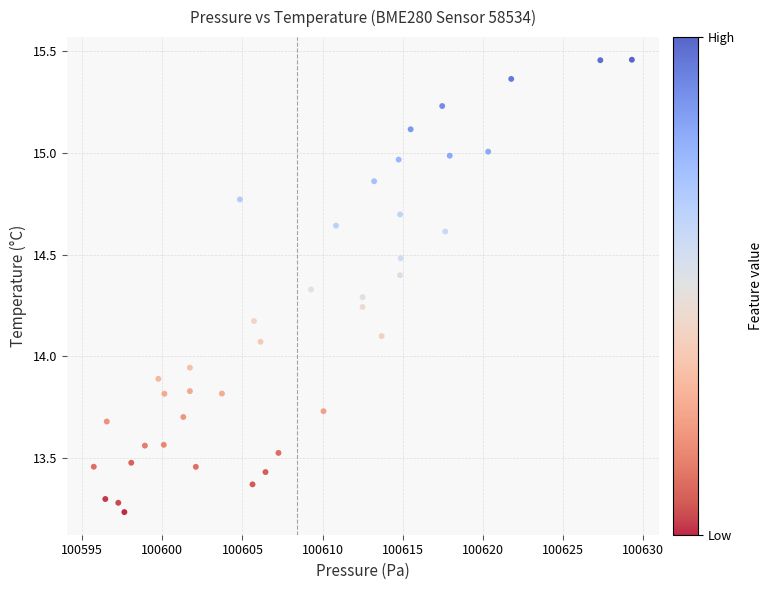

What is the range of Y values (max minus min)?

2.2